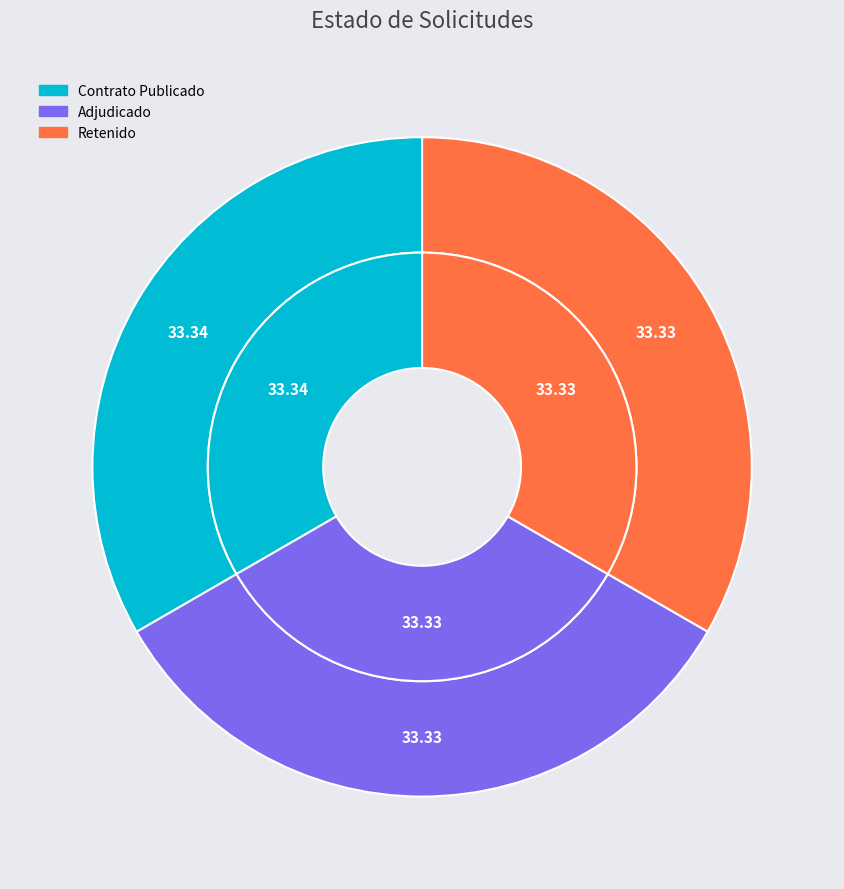

To the nearest percent, what is the average slice percentage?

33%